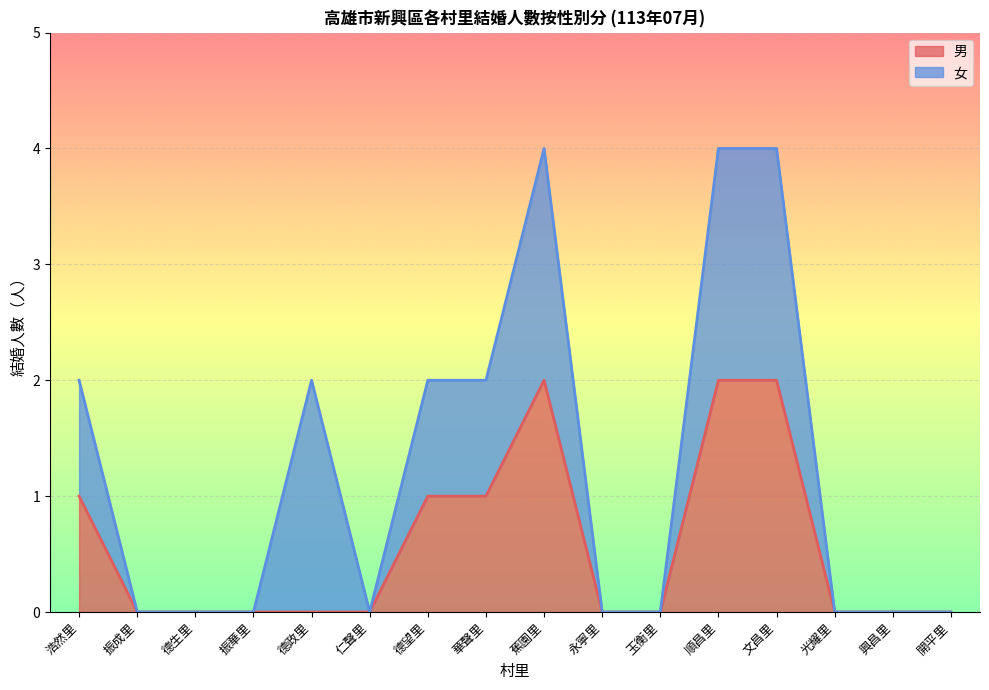

List the labels in order of value, smallest first.

振成里, 德生里, 振華里, 德政里, 仁聲里, 永寧里, 玉衡里, 光耀里, 興昌里, 開平里, 浩然里, 德望里, 華聲里, 蕉園里, 順昌里, 文昌里